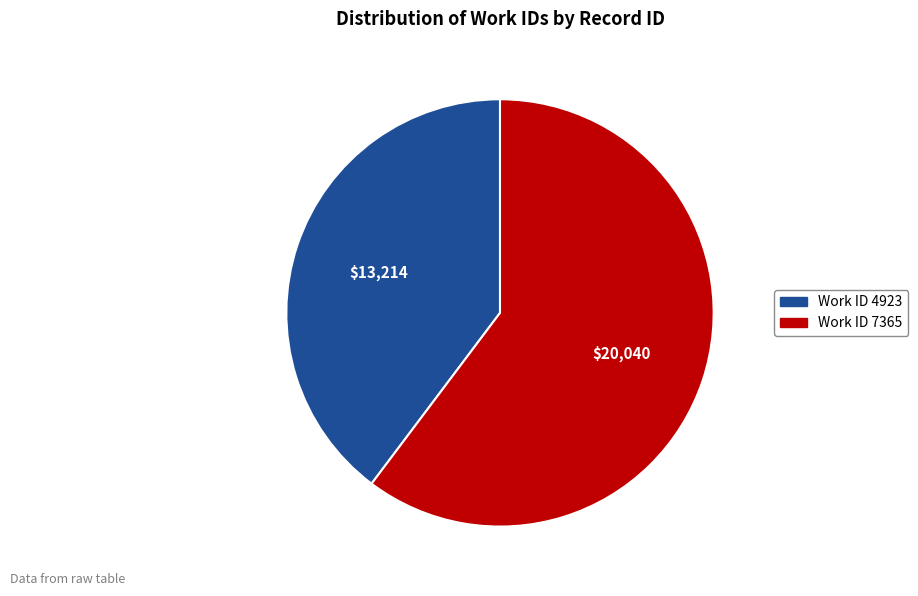

Does any single category account for the majority?

Yes